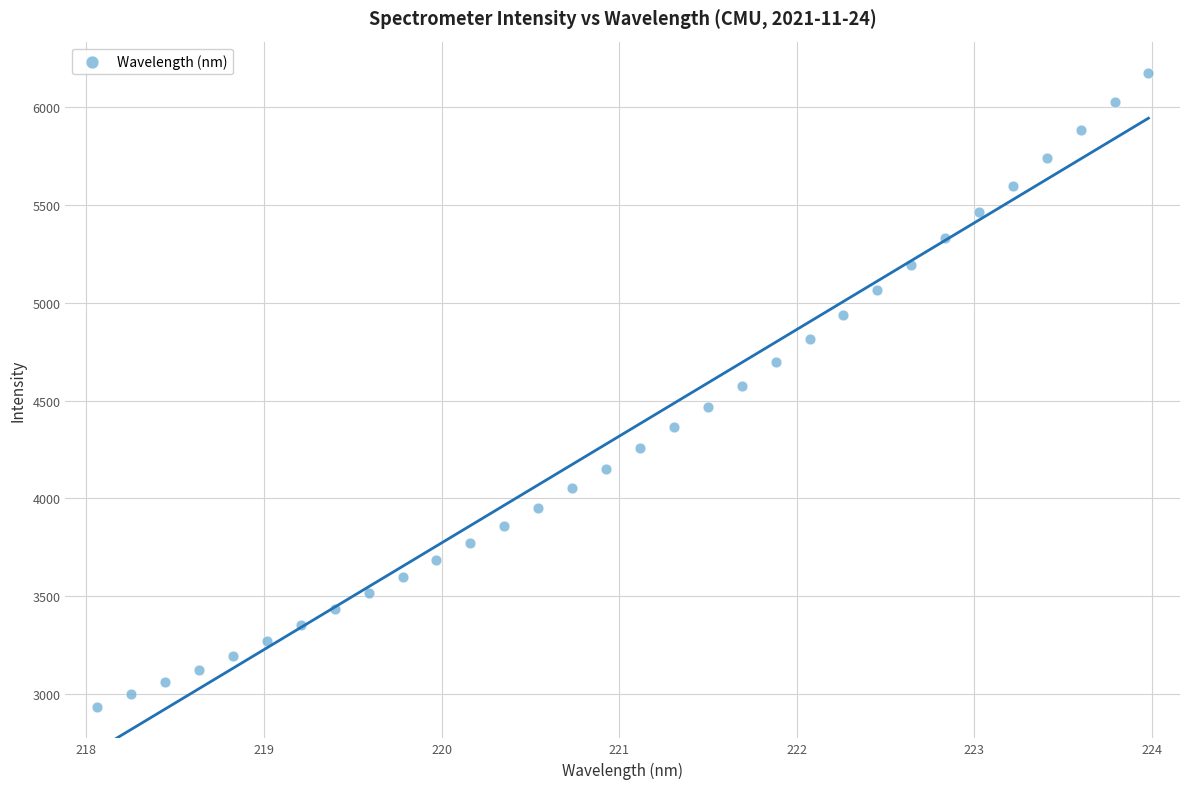

What is the range of Y values (max minus min)?

3237.4